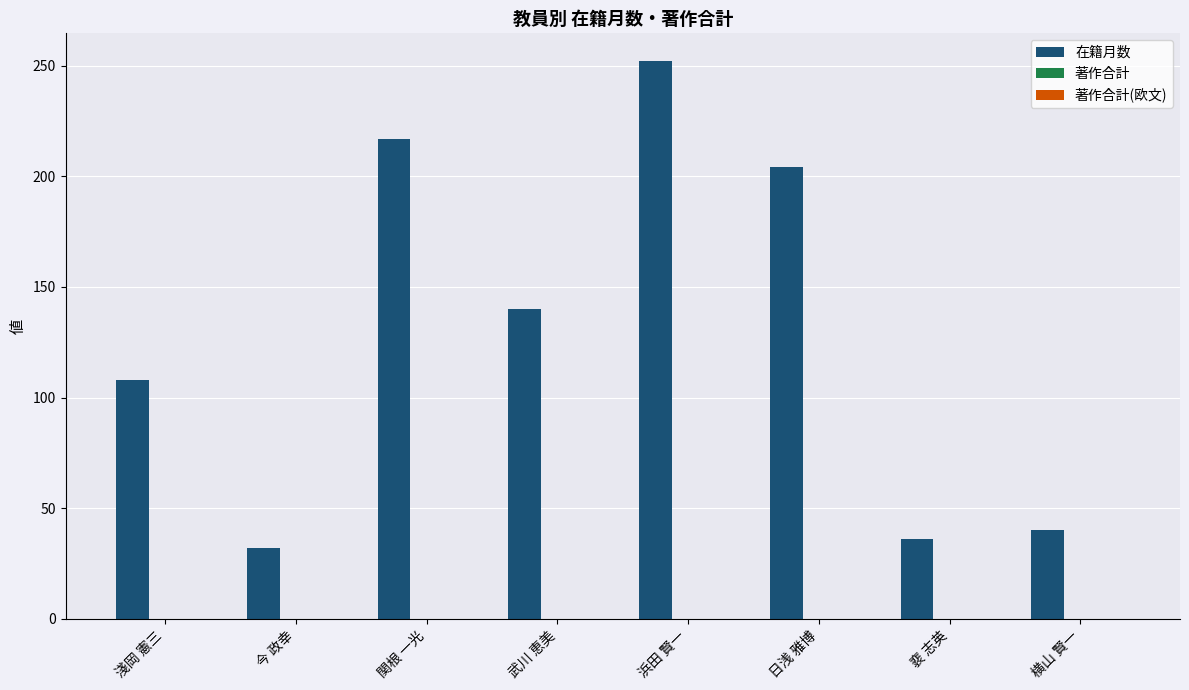

Does the chart contain any negative values?

No